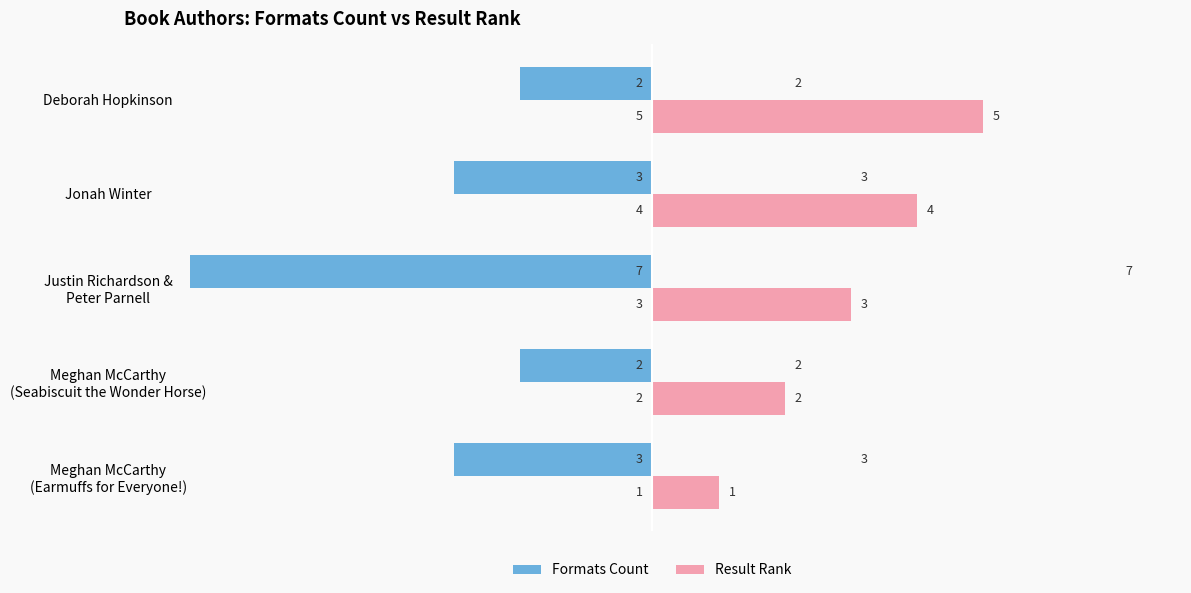

True or false: Result Rank has a value of 7 at Jonah Winter.

False